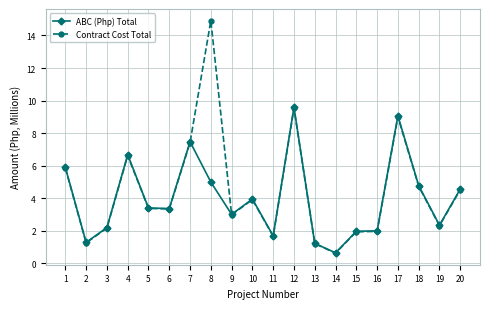

Where do Contract Cost Total and ABC (Php) Total first cross each other?

7 and 8